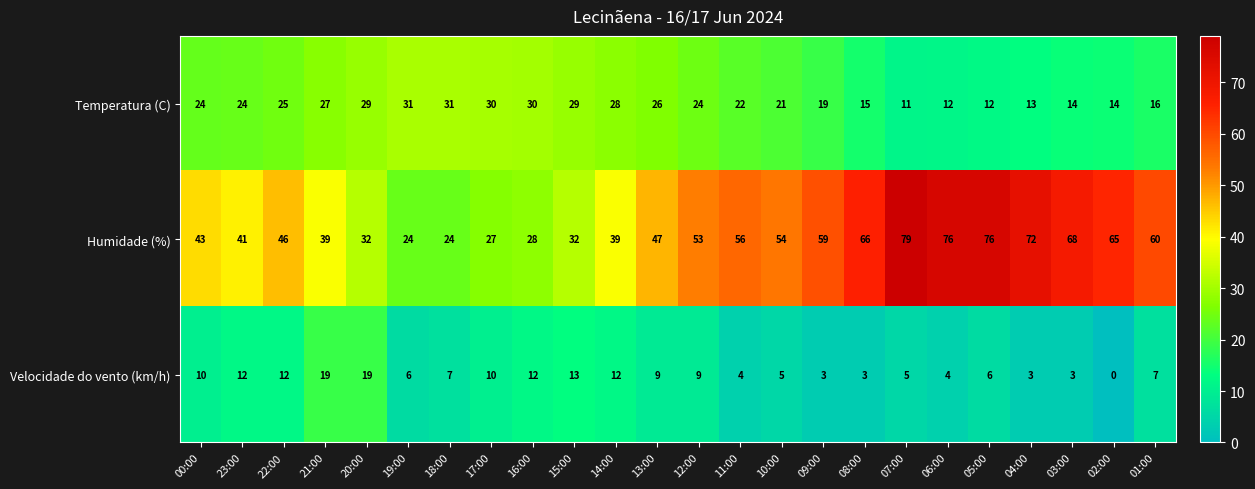

At 21:00, list the series in order from largest to smallest.

Humidade (%), Temperatura (C), Velocidade do vento (km/h)